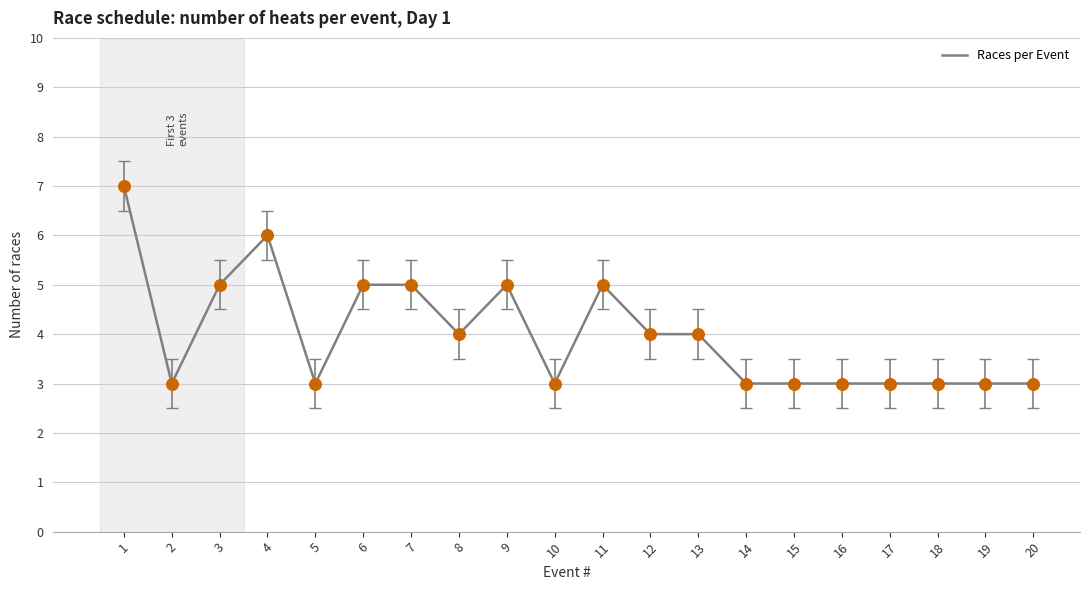

What is the ratio of the value at 14 to the value at 1?

0.4